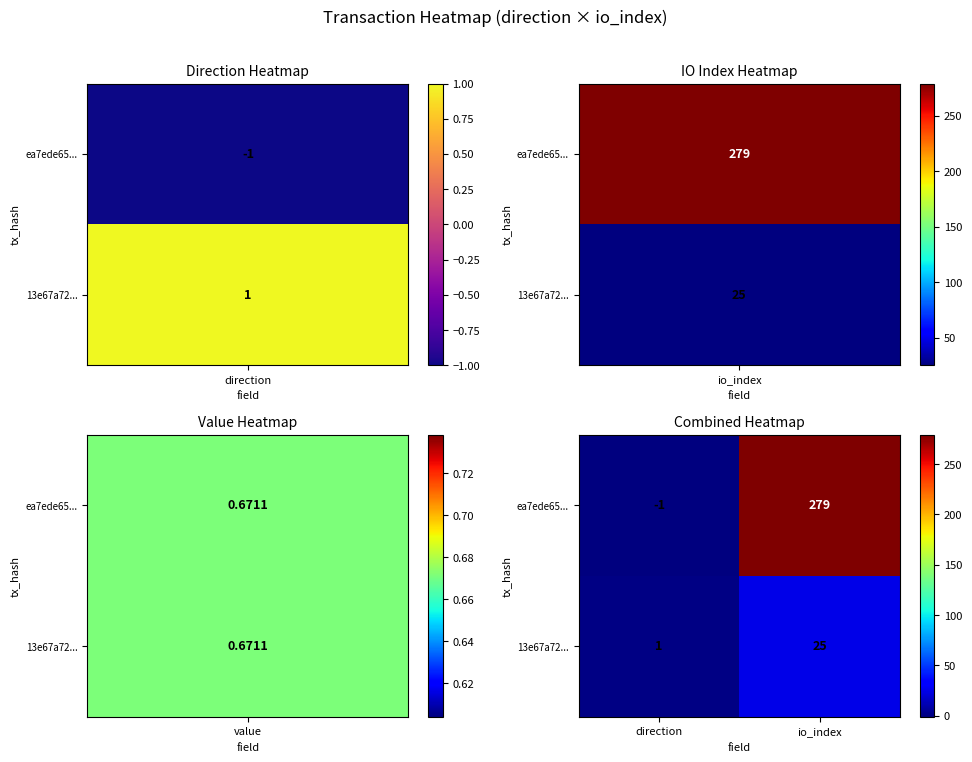

Where is 13e67a72... nearest to the value 13?

direction